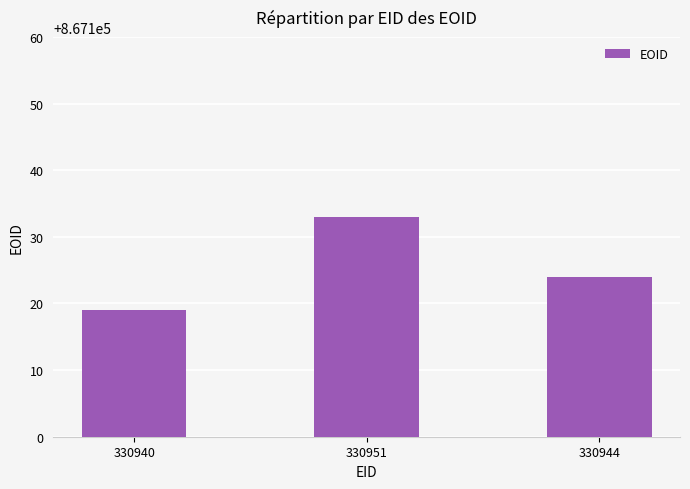

What is the difference between the maximum and minimum values?

14